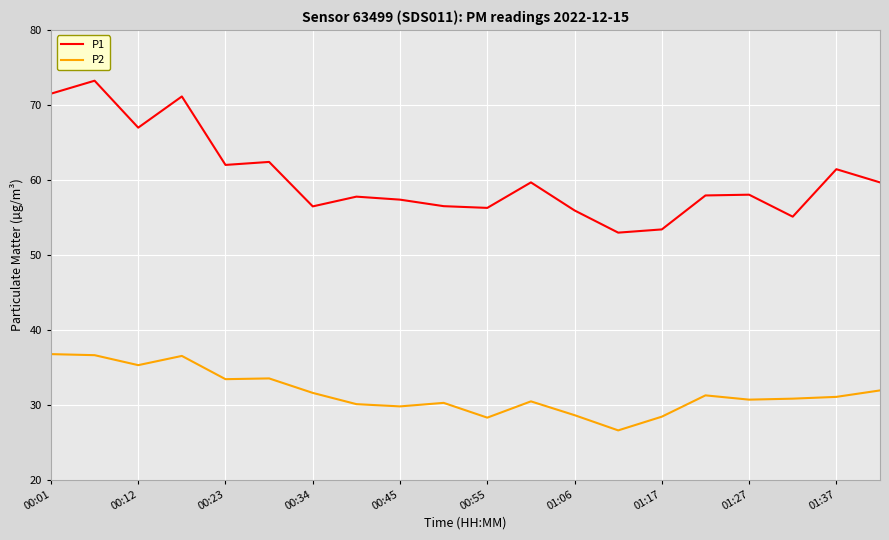

Rank the series by their maximum value, from highest to lowest.

P1, P2